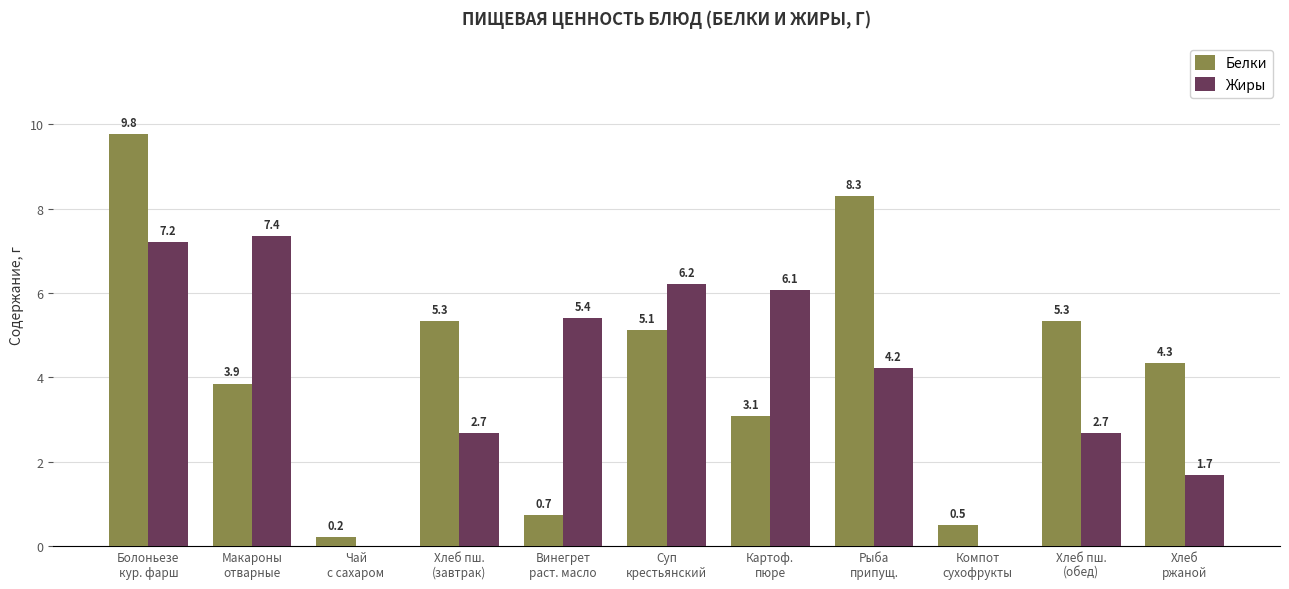

Which series has the largest total across all categories?

Белки